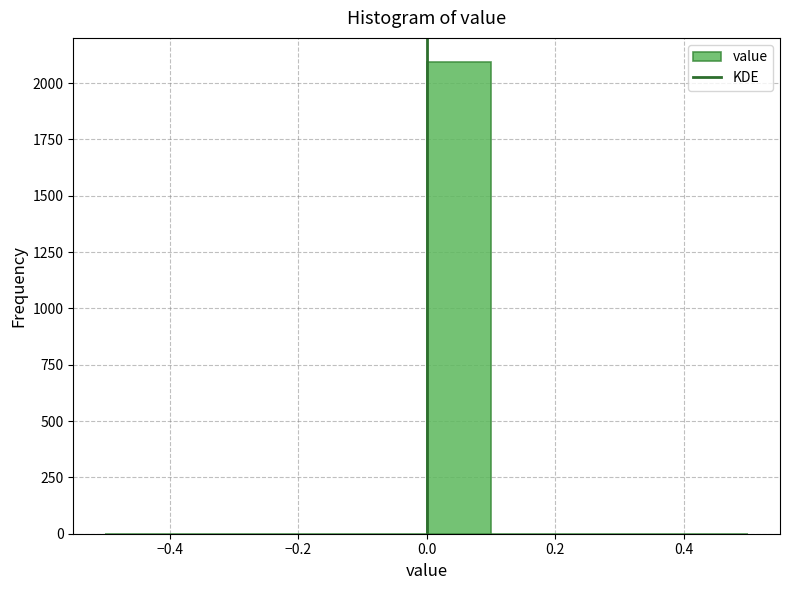

Which range on the x-axis has the tallest bar?

0.0 to 0.1